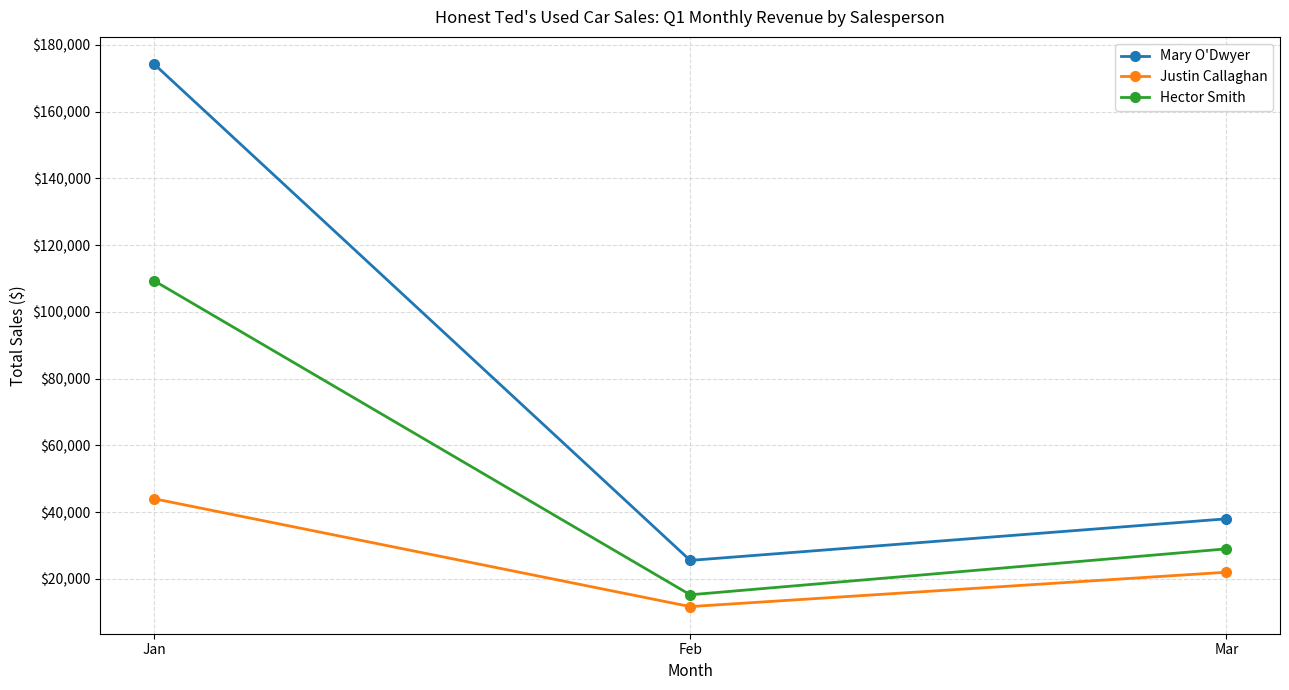

What is the value of the Mary O'Dwyer point at the 1st from the left?

174286